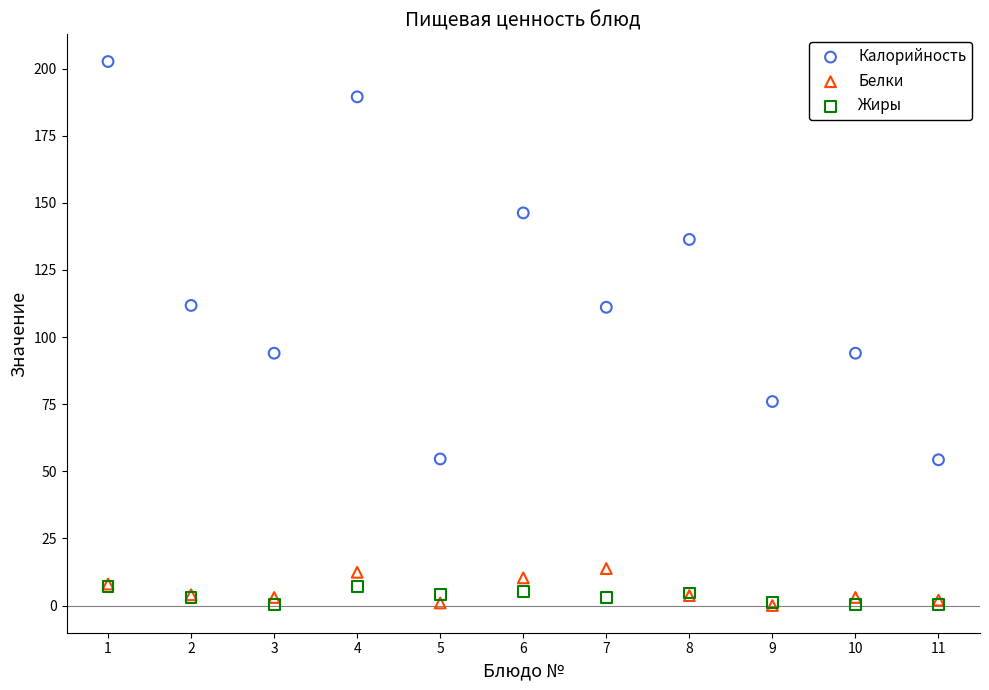

In the Калорийность series, what Y value is closest to 128?

136.4